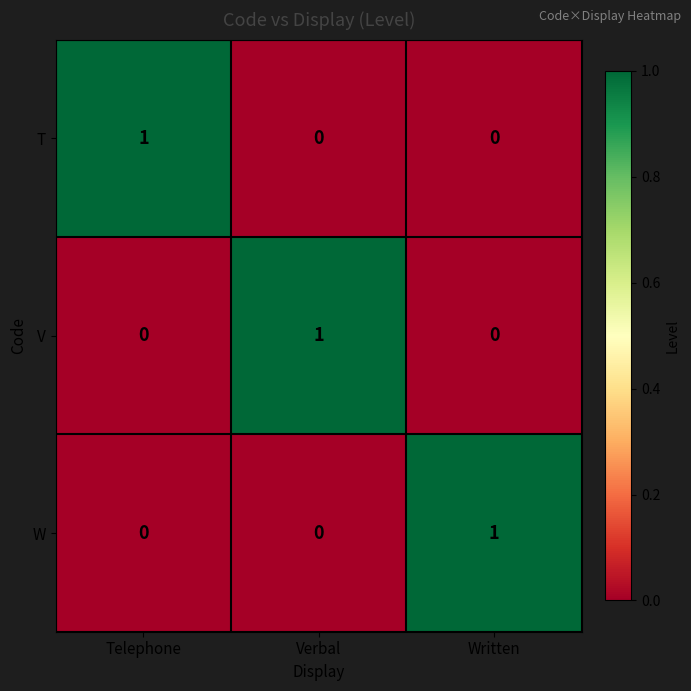

The V series shows 0 at Written. True or false?

True